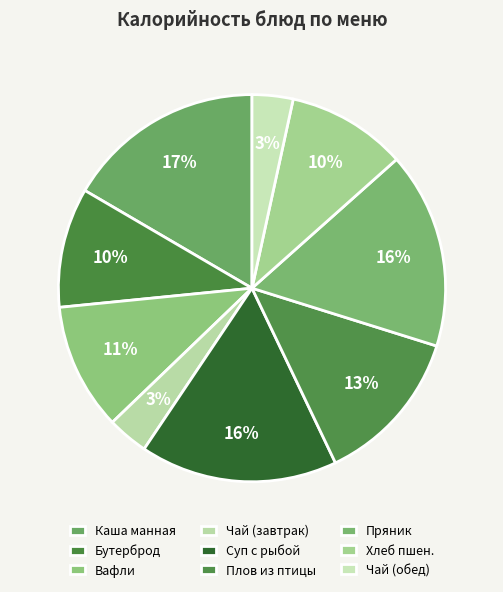

Count the number of slices in the pie.

9